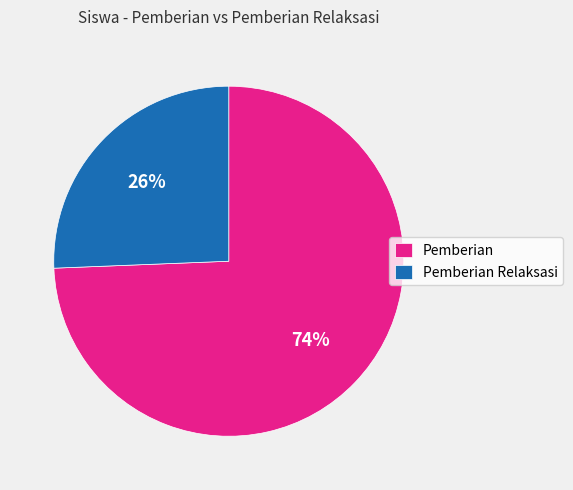

To the nearest percent, what portion does Pemberian represent?

74%